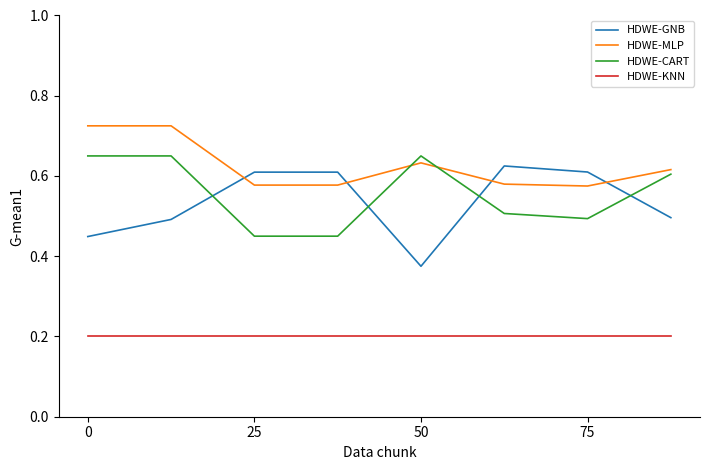

True or false: HDWE-MLP and HDWE-KNN intersect in this chart.

False